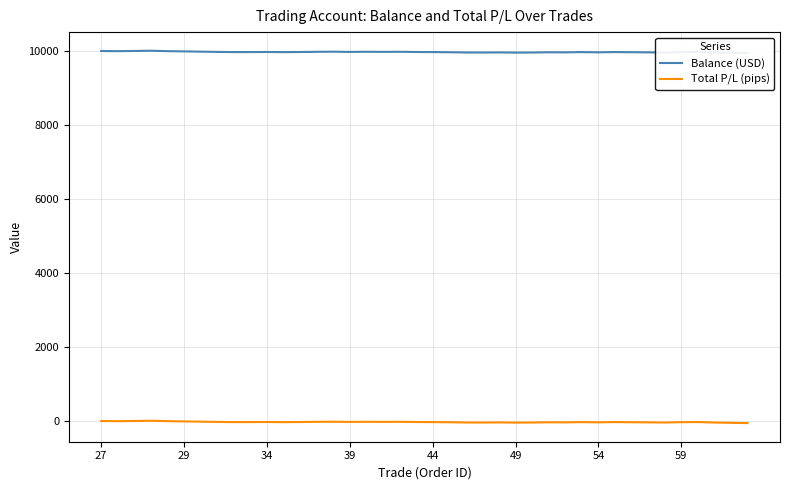

How many data points does each series have?

40